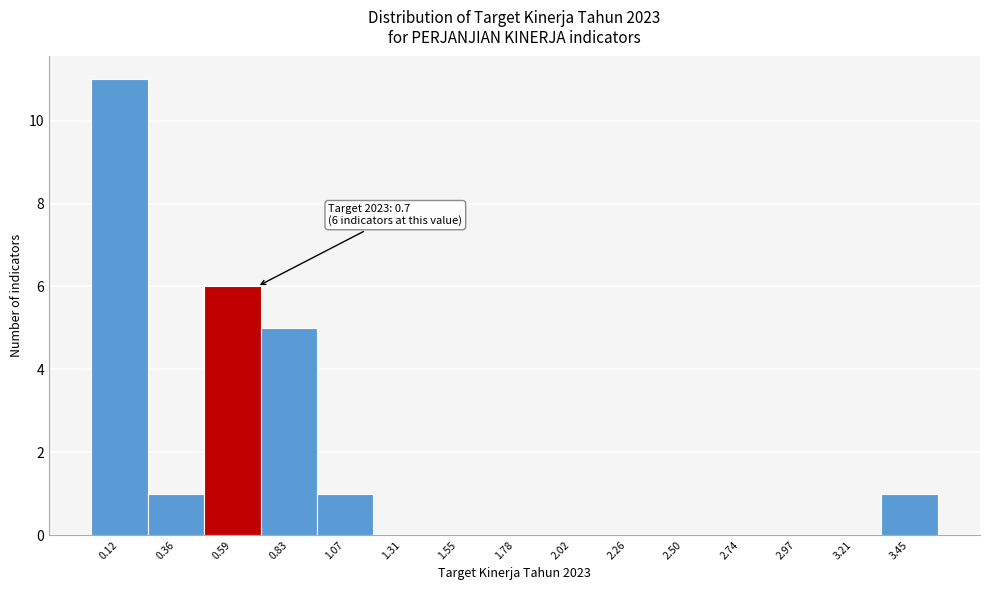

Over which range of the x-axis is the bar tallest?

0.00 to 0.25